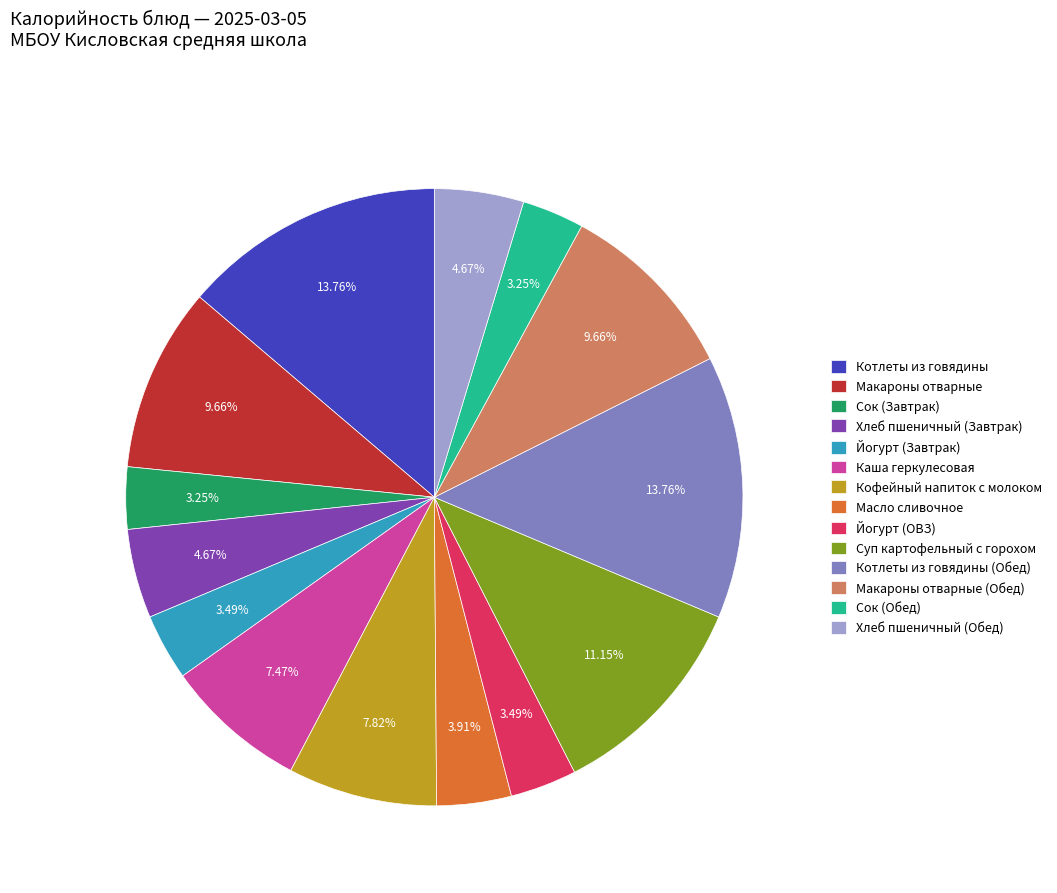

Does Масло сливочное represent more than half of the total?

No